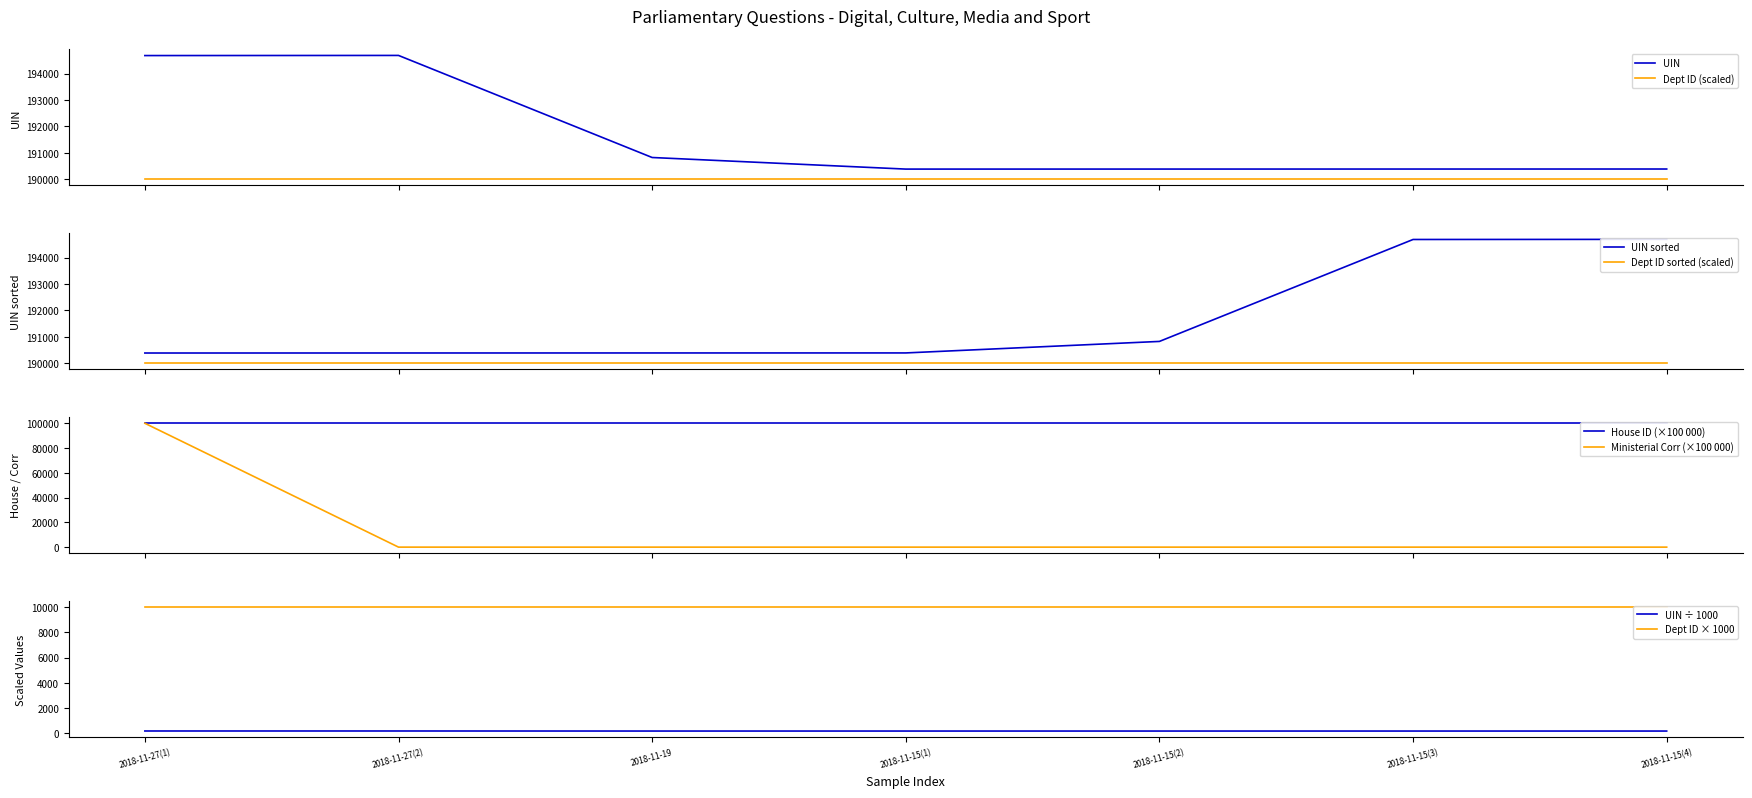

True or false: UIN and Dept ID (scaled) cross at least once.

False